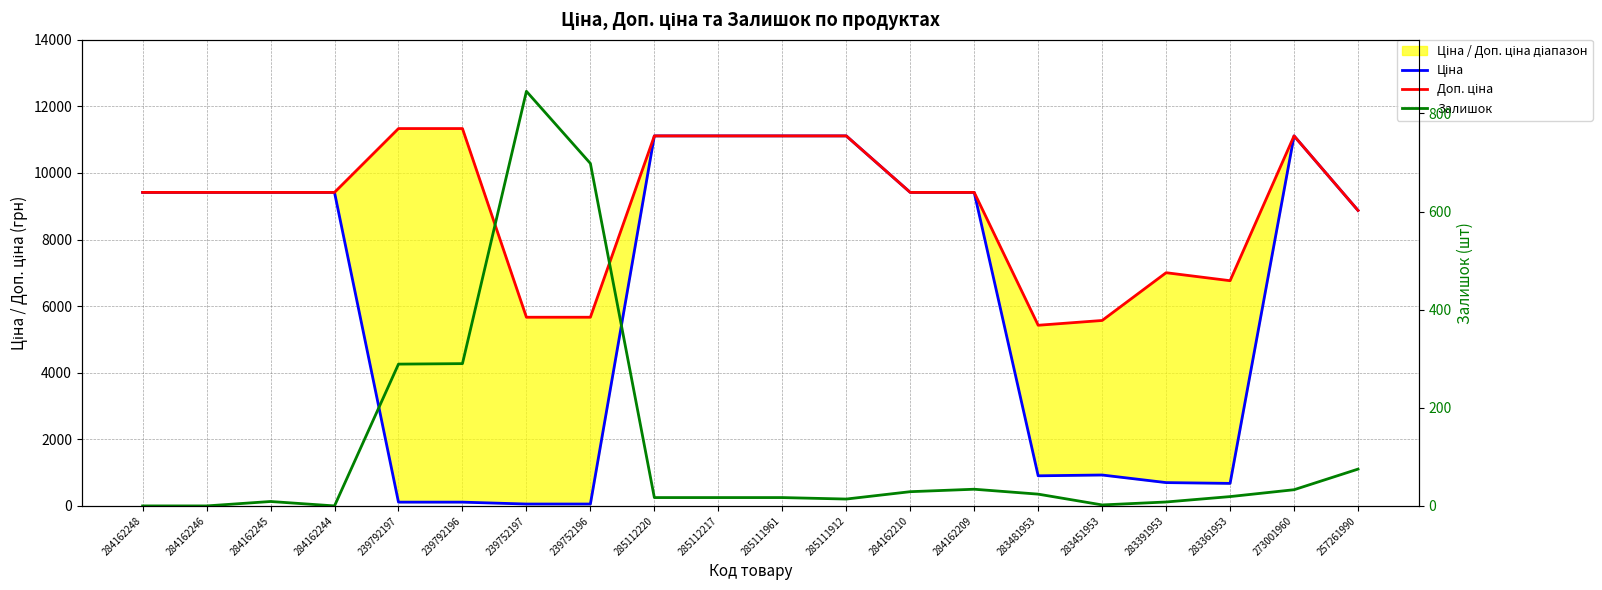

Reading right to left, what are all the values shown in this chart?

Ціна: 8874.6	11113.6	676.4	700.4	928.3	904.3	9416.9	9416.9	11113.6	11113.6	11113.6	11113.6	56.7	56.7	113.3	113.3	9416.9	9416.9	9416.9	9416.9
Доп. ціна: 8874.6	11113.6	6764.4	7004.3	5569.9	5425.9	9416.9	9416.9	11113.6	11113.6	11113.6	11113.6	5667.0	5667.0	11334.0	11334.0	9416.9	9416.9	9416.9	9416.9
Залишок: 75.0	33.0	19.0	8.0	2.0	24.0	34.0	29.0	14.0	17.0	17.0	17.0	698.0	845.0	290.0	289.0	0.0	9.0	0.0	0.0